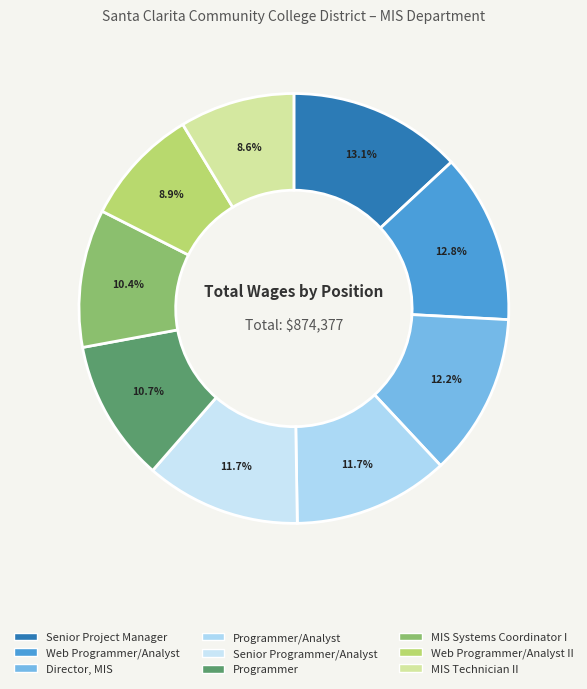

Which has a higher value, Web Programmer/Analyst II or Senior Programmer/Analyst?

Senior Programmer/Analyst